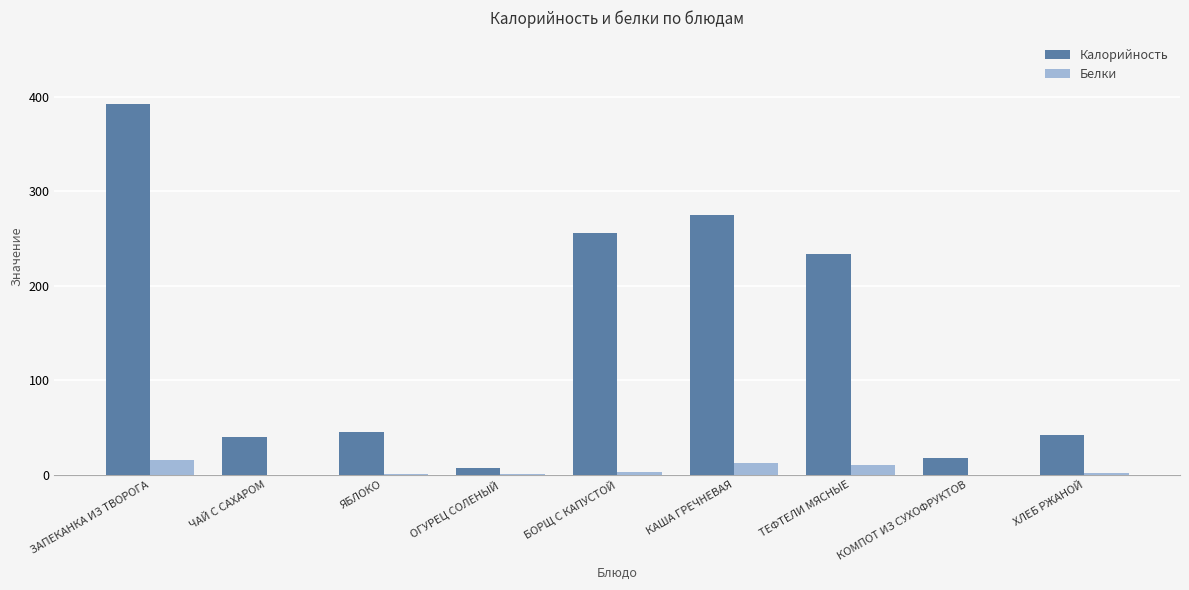

What is the greatest value displayed?

392.0